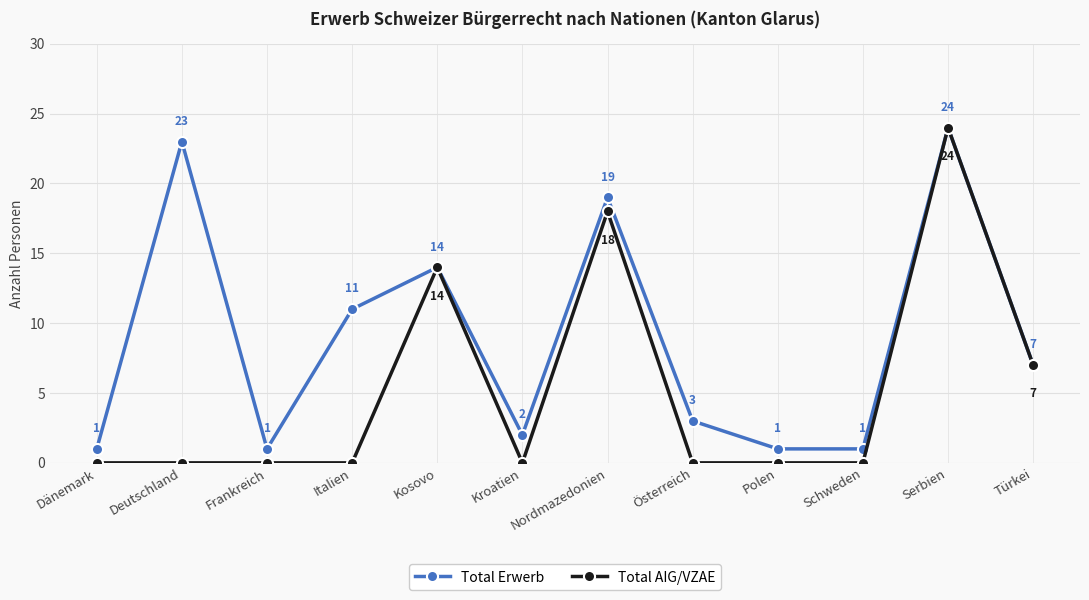

What is the approximate value of Total Erwerb at Nordmazedonien, to the nearest 5?

20